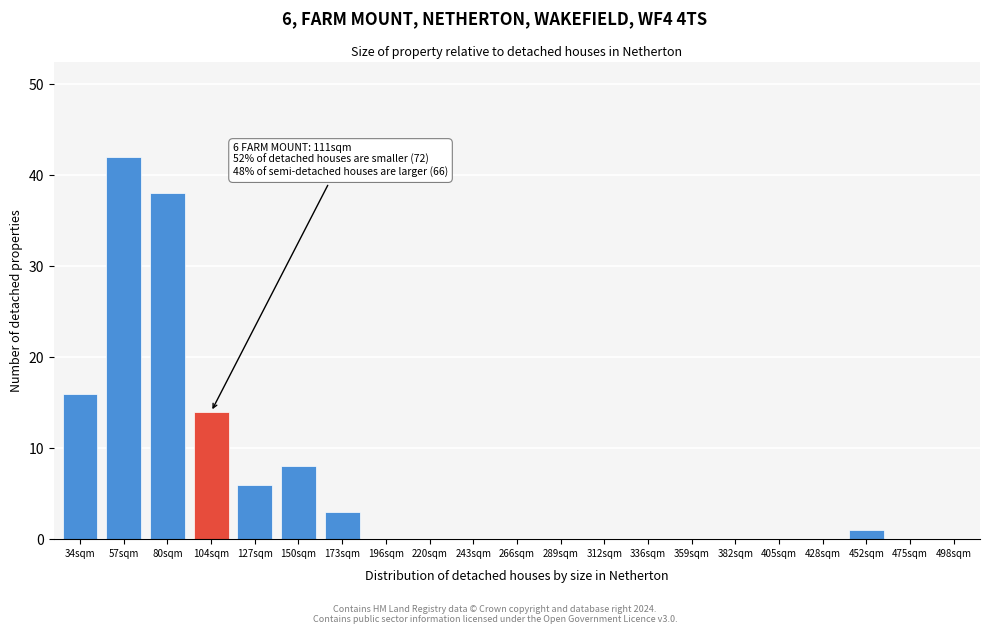

Reading left to right, extract all data points from this chart.

34sqm=16	57sqm=42	80sqm=38	104sqm=14	127sqm=6	150sqm=8	173sqm=3	196sqm=0	220sqm=0	243sqm=0	266sqm=0	289sqm=0	312sqm=0	336sqm=0	359sqm=0	382sqm=0	405sqm=0	428sqm=0	452sqm=1	475sqm=0	498sqm=0